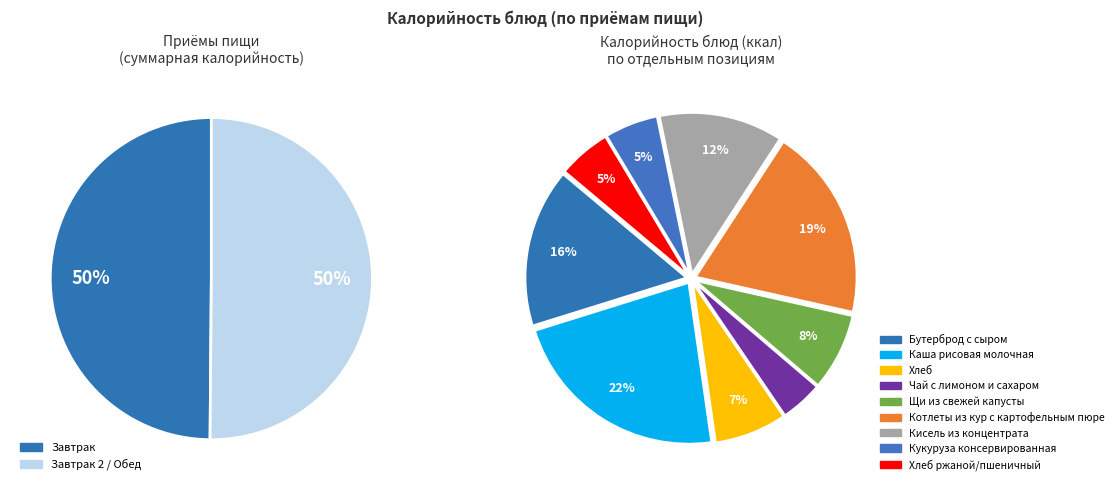

Combined, what portion of the pie is Котлеты из кур с картофельным пюре and Кукуруза консервированная?

24.7%